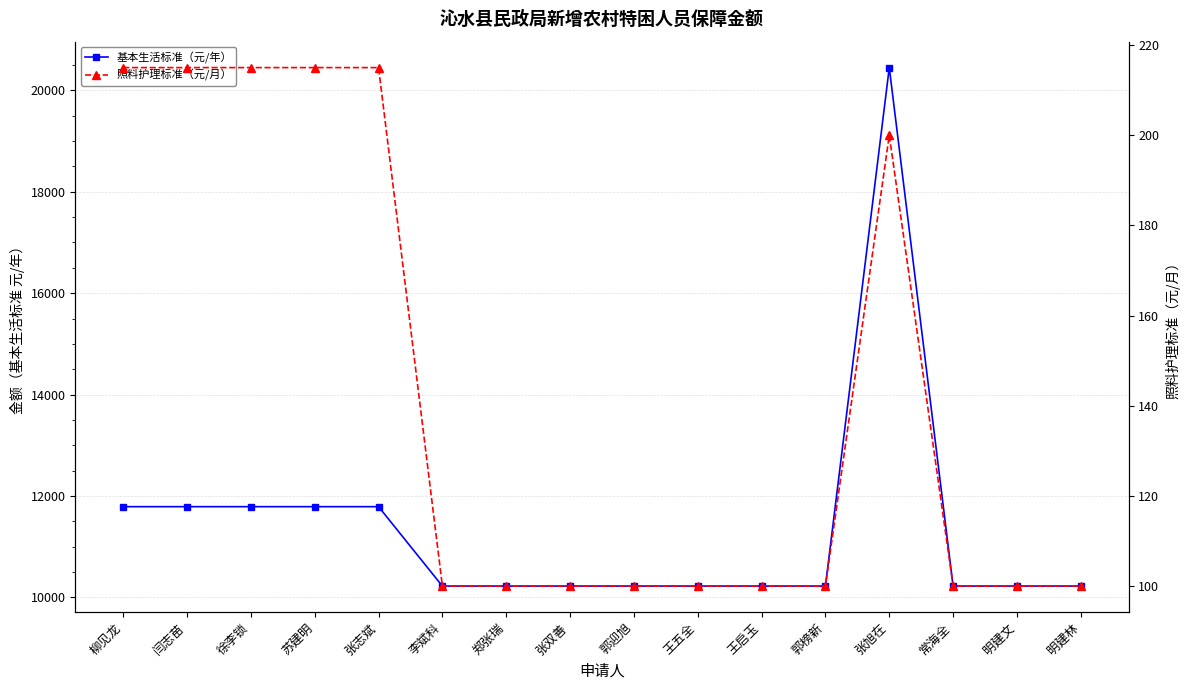

What is the label of the 5th point from the left?

张志斌